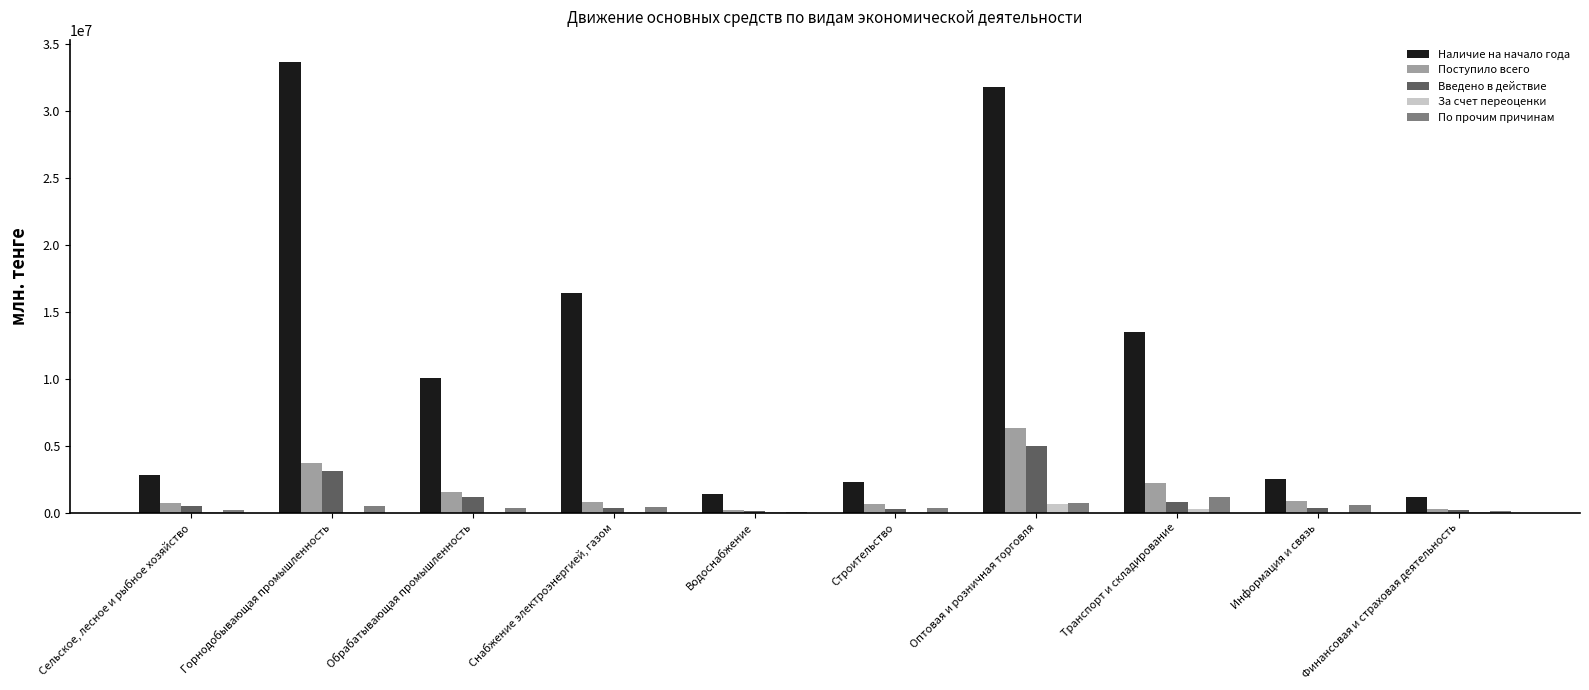

What is the greatest value displayed?

33642453.1